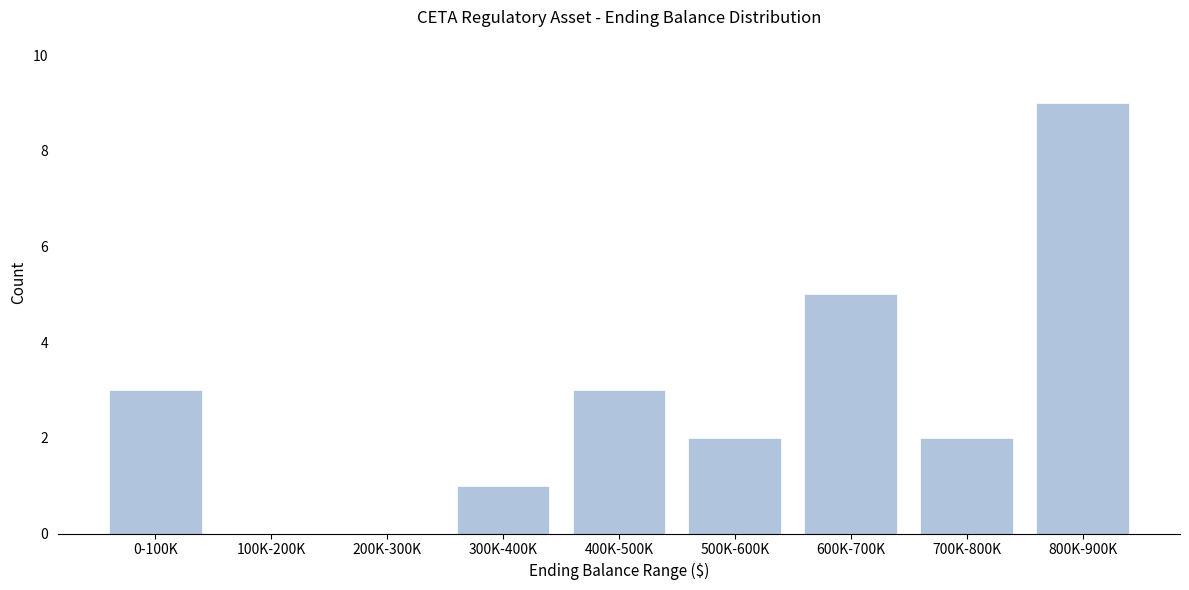

What is the sum of all values?

25